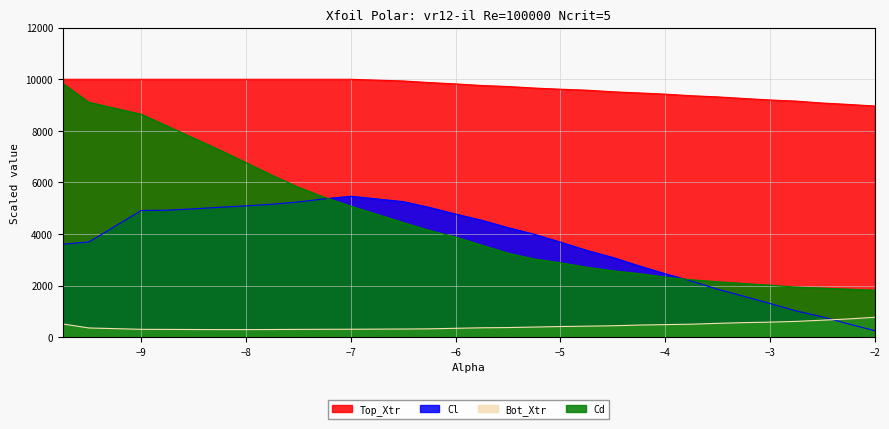

True or false: Top_Xtr and Bot_Xtr intersect in this chart.

False